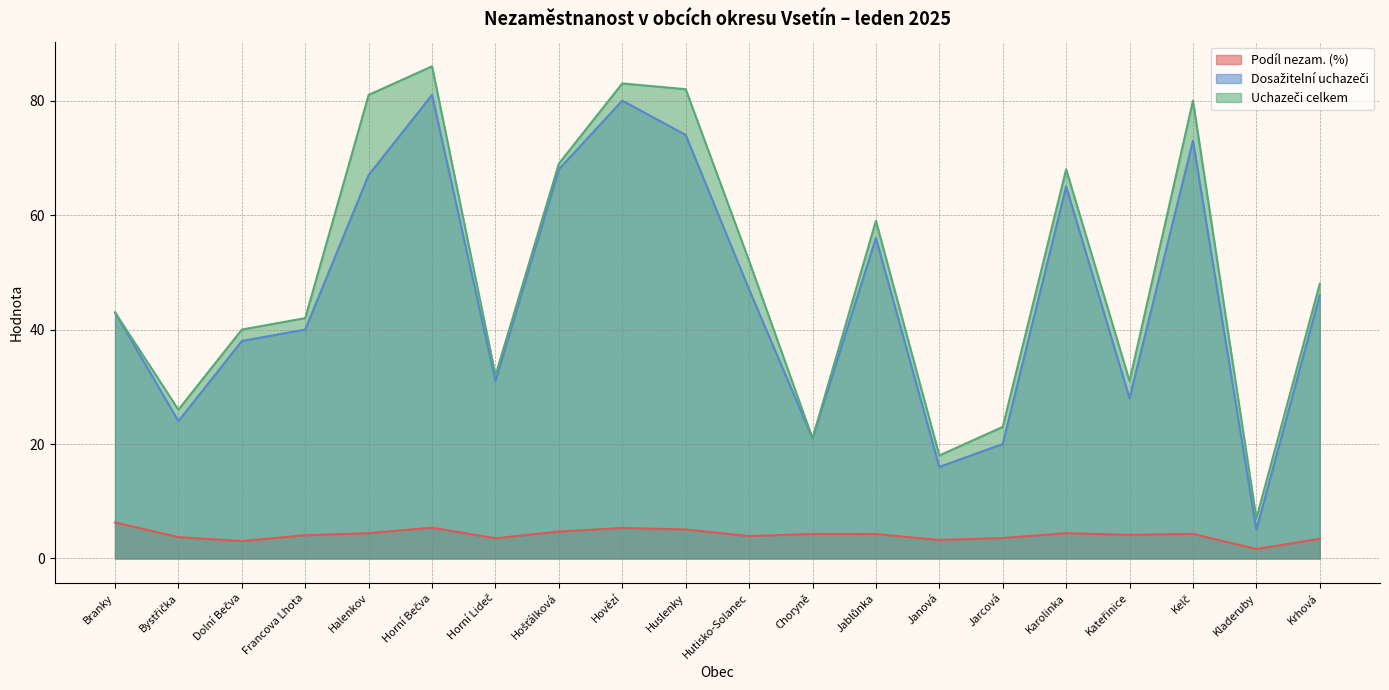

The value of Uchazeči celkem at Jablůnka is 25.8. True or false?

False